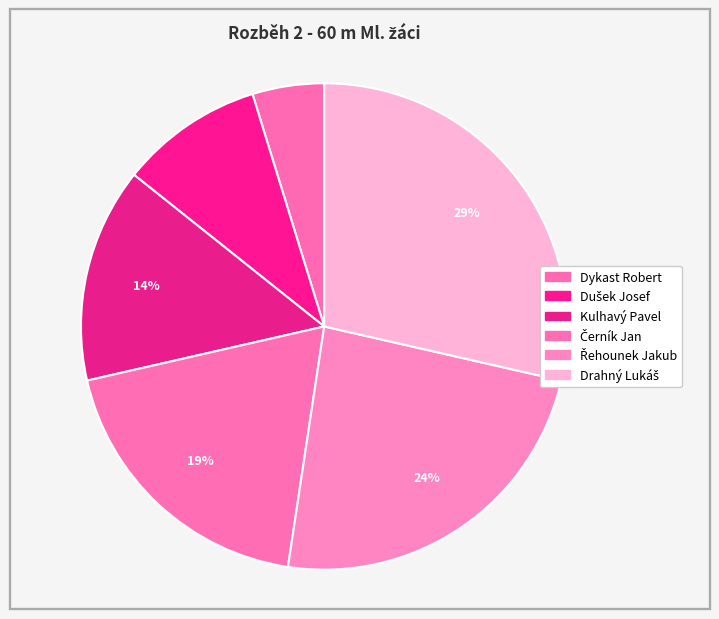

Combined, do Dušek Josef and Dykast Robert account for over 50%?

No